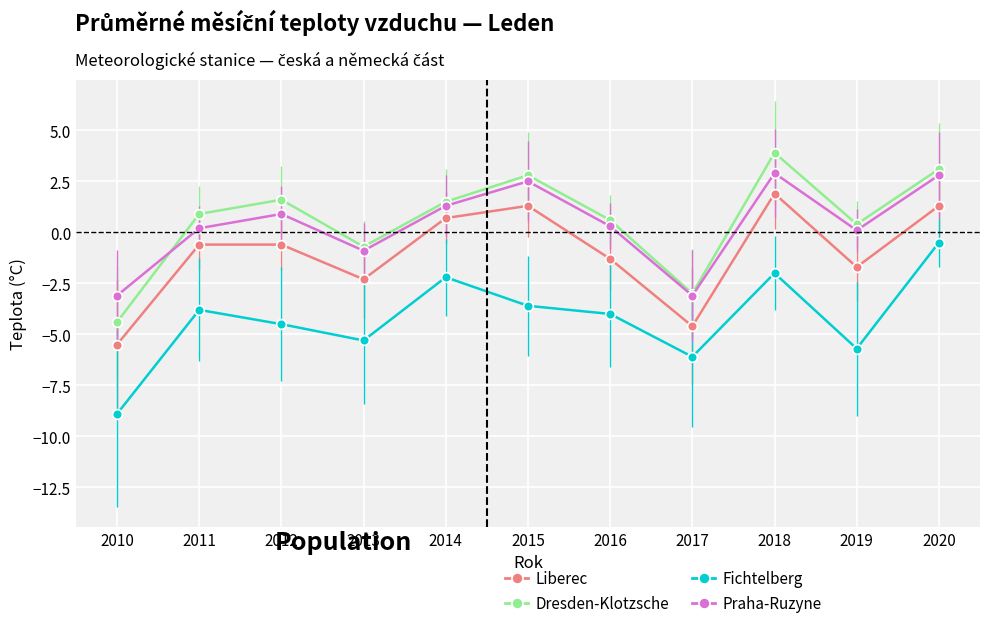

How many lines are shown in the chart?

4